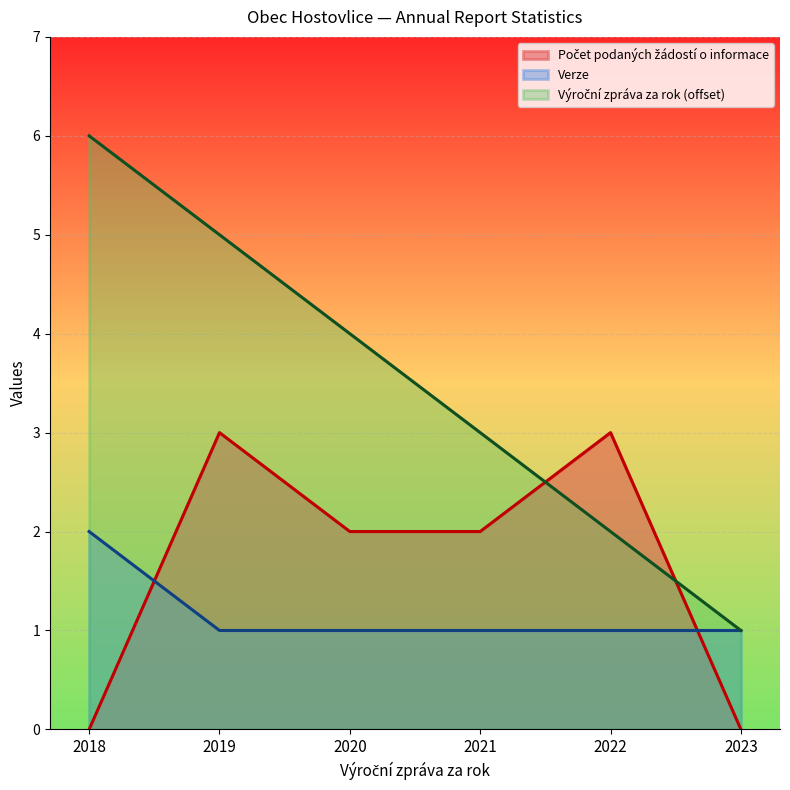

Reading left to right, what are all the values shown in this chart?

Počet podaných žádostí o informace: 2018=0	2019=3	2020=2	2021=2	2022=3	2023=0
Verze: 2018=2	2019=1	2020=1	2021=1	2022=1	2023=1
Výroční zpráva za rok: 2018=6	2019=5	2020=4	2021=3	2022=2	2023=1